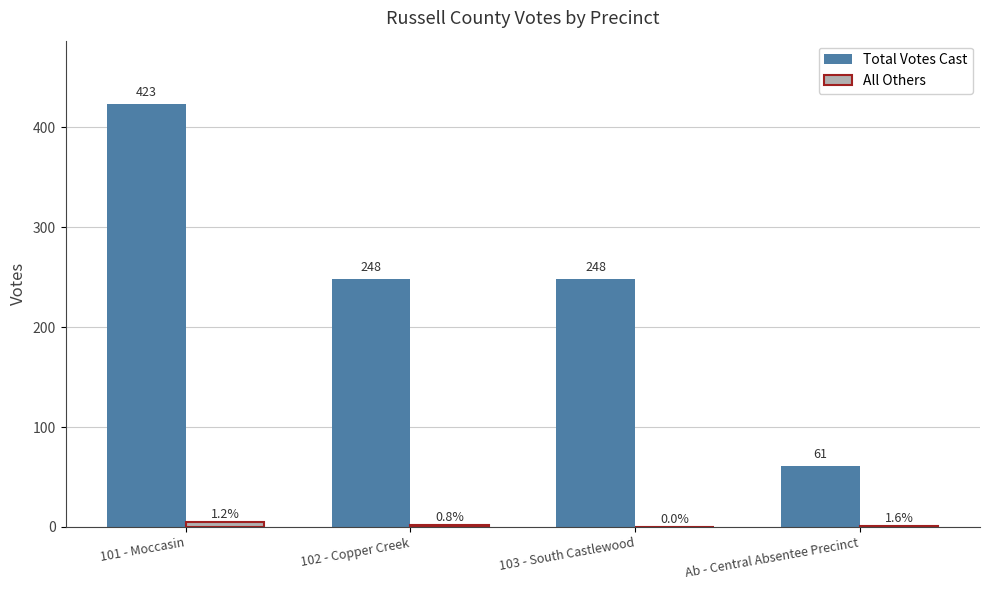

Reading left to right, what are all the values shown in this chart?

Total Votes Cast: 423	248	248	61
All Others: 5	2	0	1